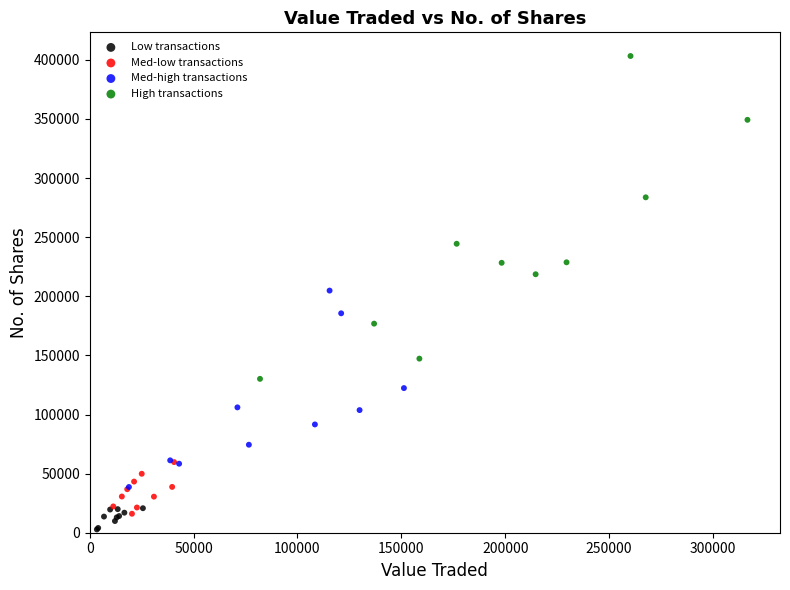

Which series reaches the minimum Y coordinate?

Low transactions